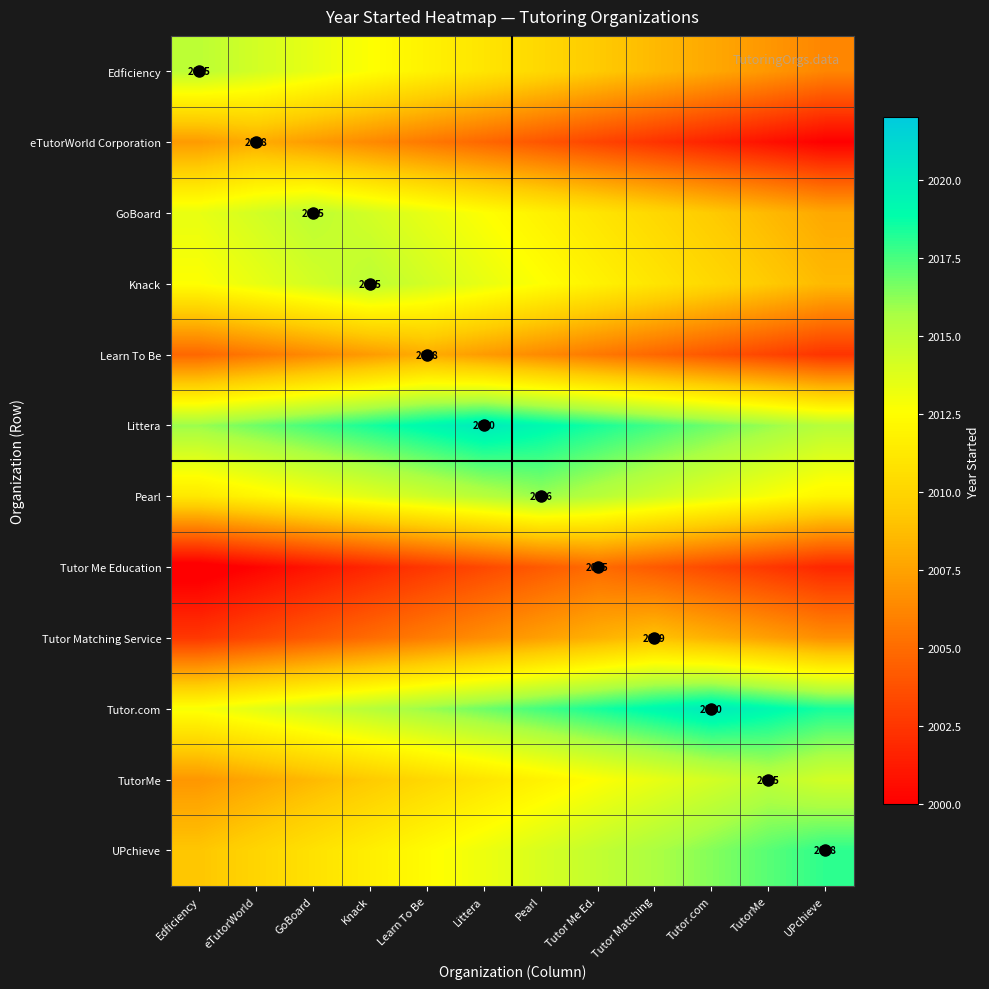

What is the total value across all series at UPchieve?

24111.2